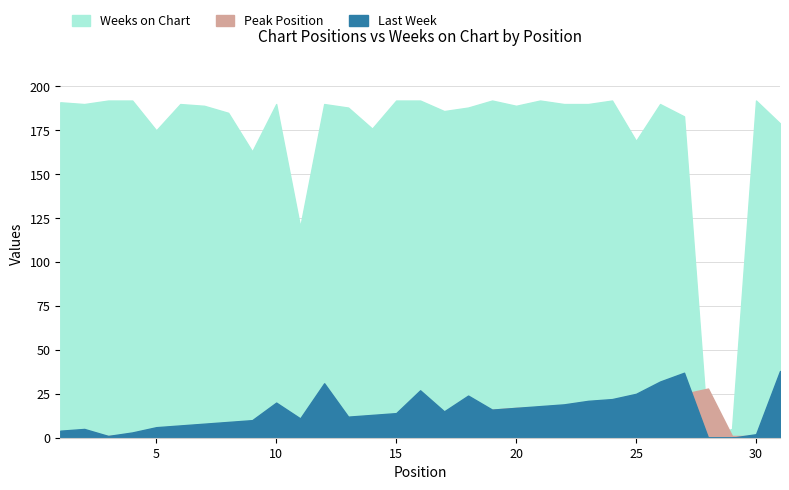

What is the value of the Last Week point at the 25th from the left?

25